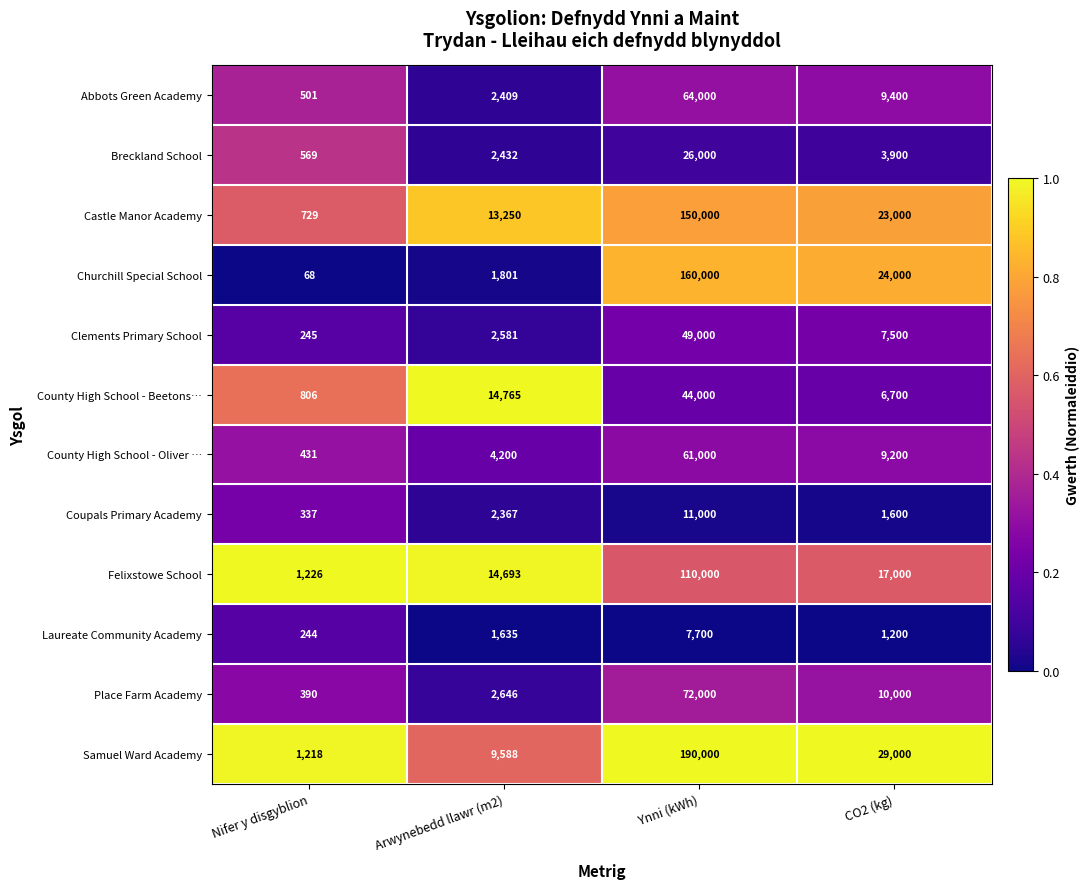

Which series changed the most between Nifer y disgyblion and Arwynebedd llawr (m2)?

County High School - Beetons…